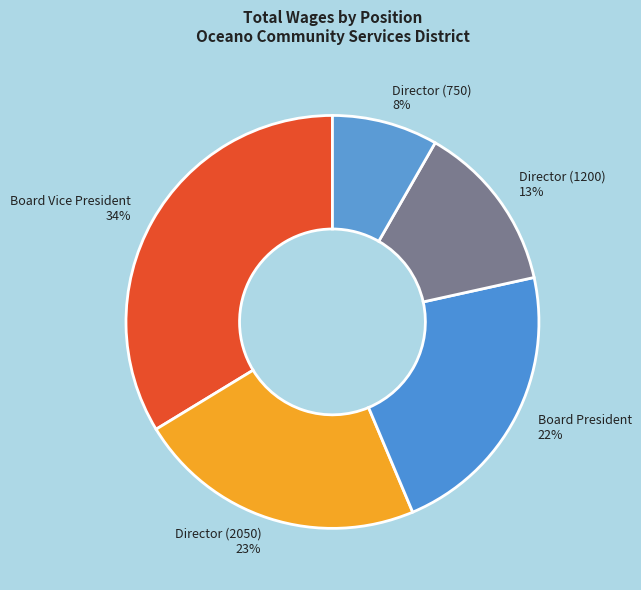

What percentage is the Board President slice, to the nearest percent?

22%